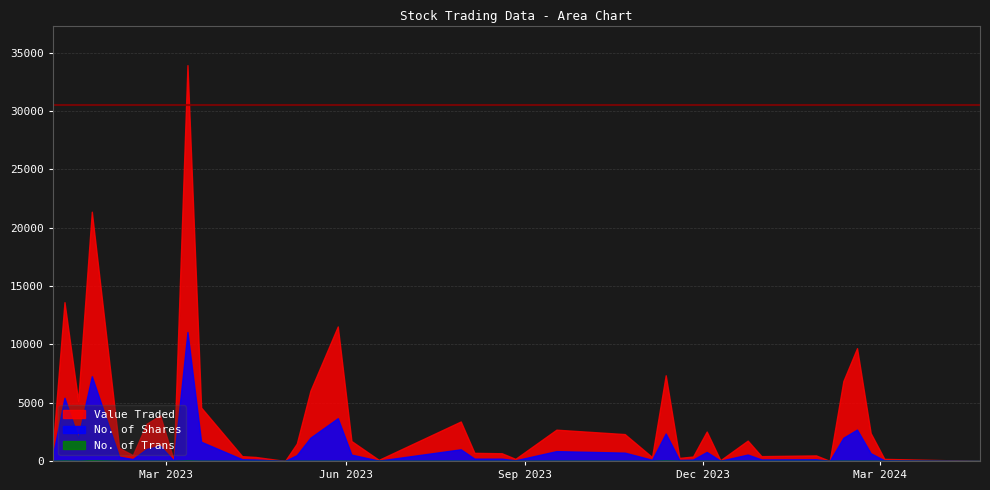

Read the No. of Trans value at 35.

5.0